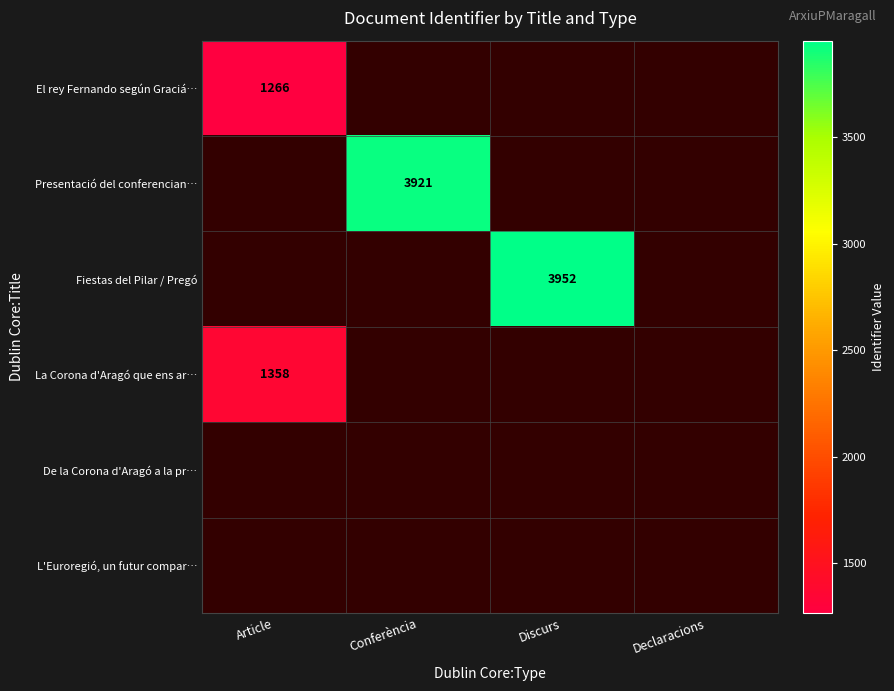

Is it true that Fiestas del Pilar / Pregó equals 3952 at Discurs?

True